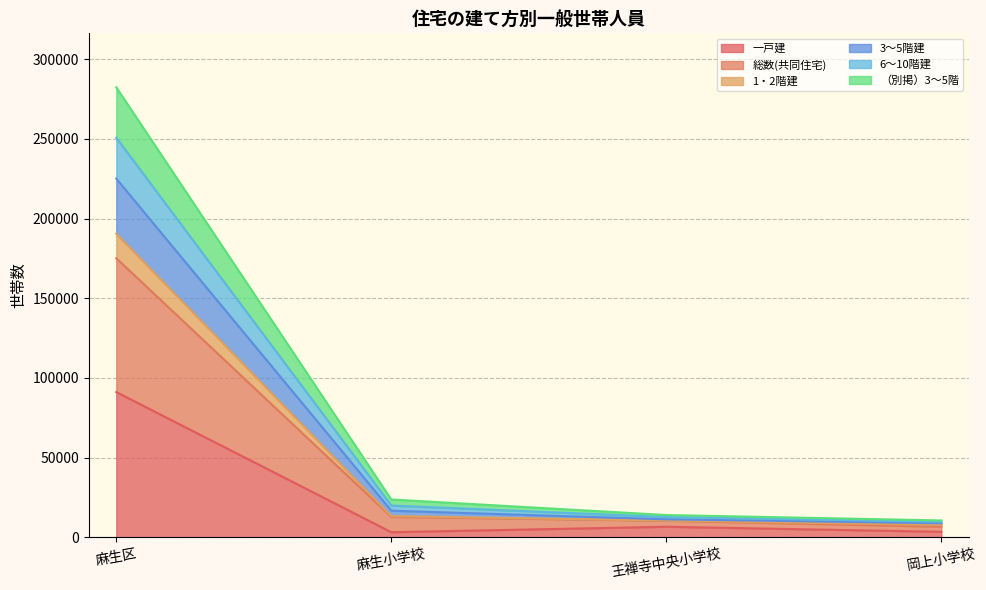

Which category has the highest value in the （別掲）3～5階 series?

麻生区